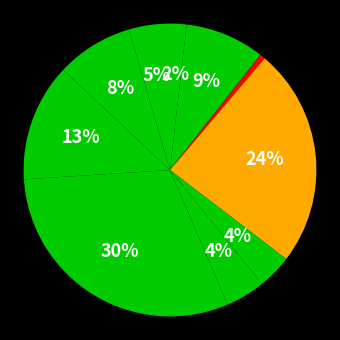

How many slices are in this pie chart?

10